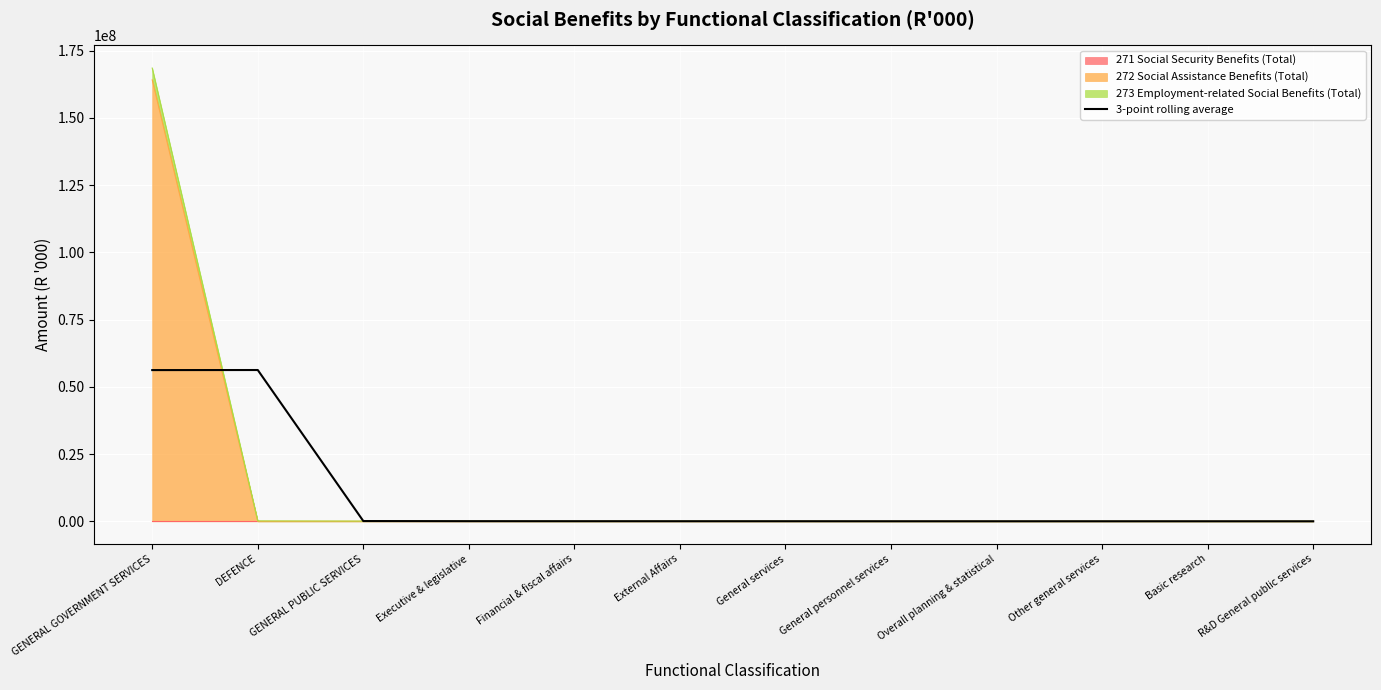

Which label corresponds to the largest value in the chart?

DEFENCE